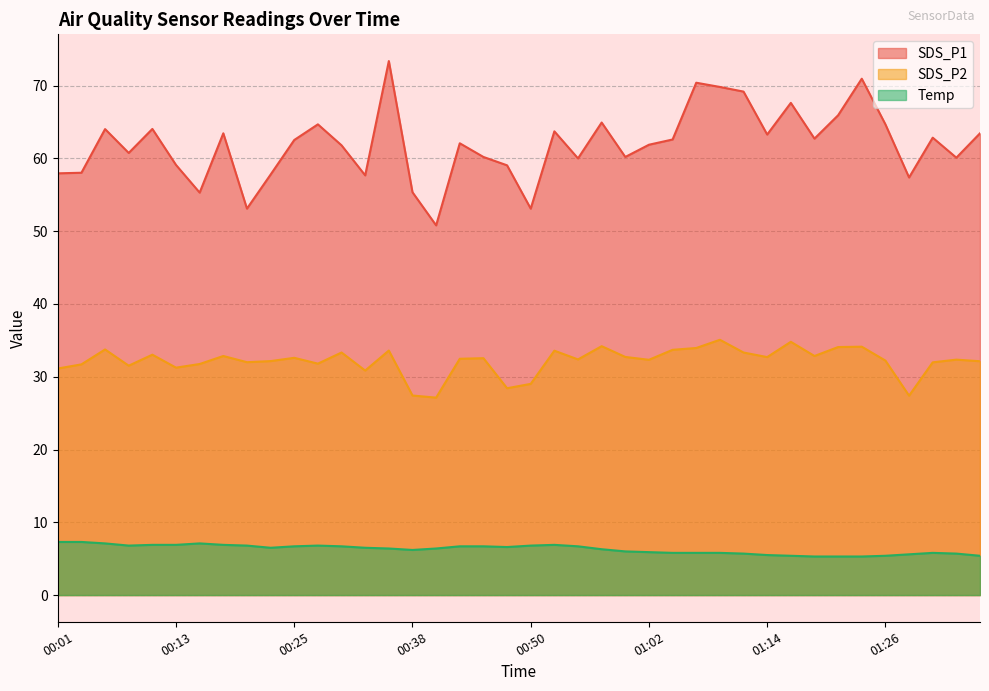

What is the sum of all Temp values?

251.7